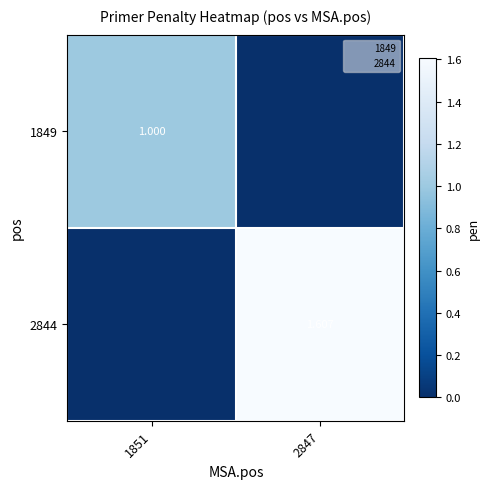

What is the sum of the 1849 values at 1851 and 2847?

1.0